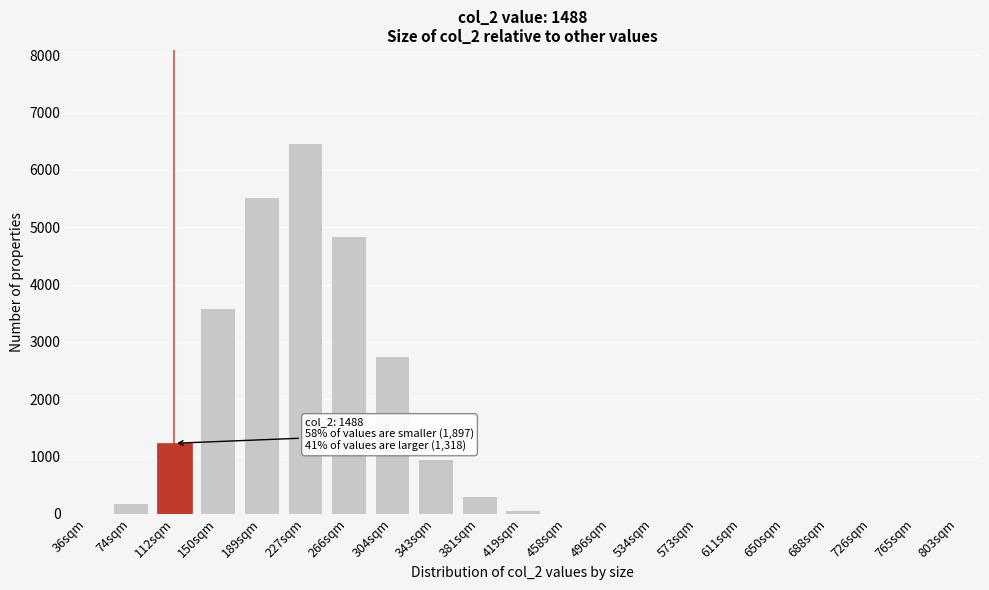

What is the sum of all values?

25959